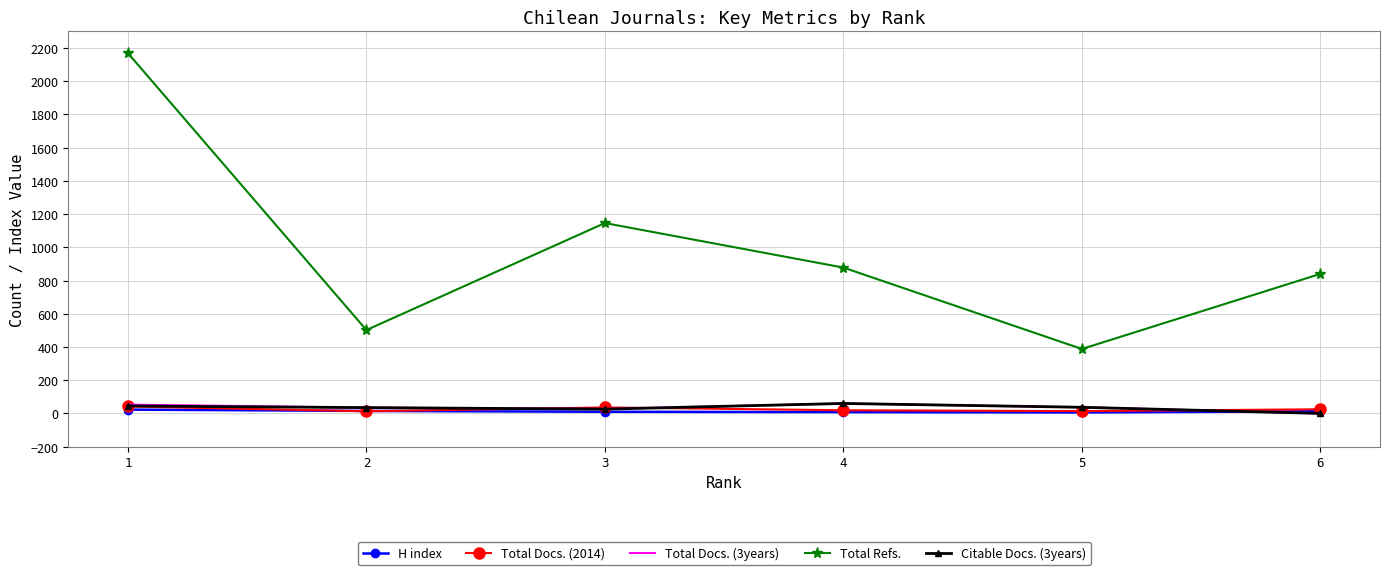

True or false: Total Docs. (3years) and Total Refs. cross at least once.

False